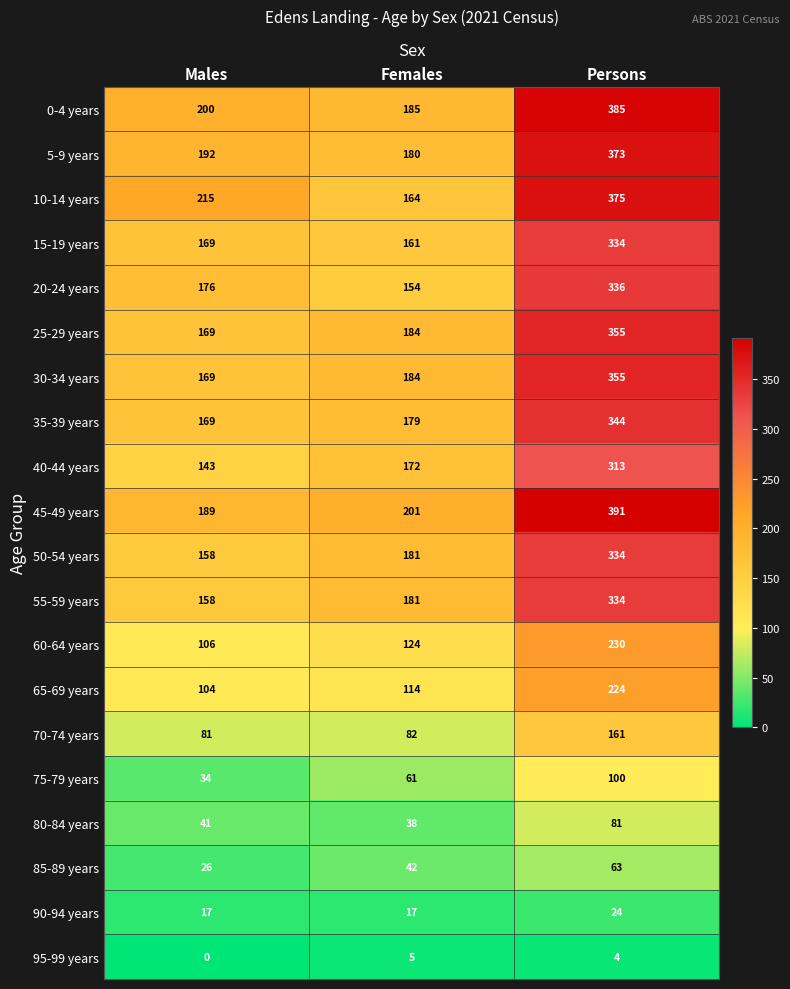

What is the greatest value displayed?

391